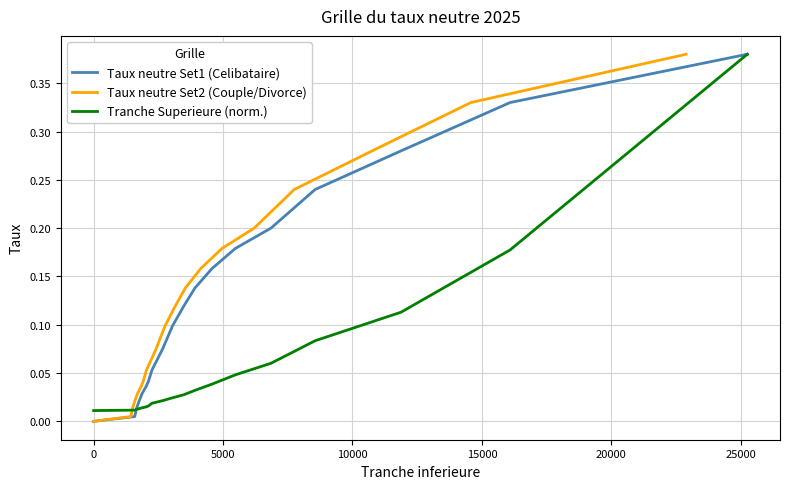

Which series has the widest spread of values?

Taux neutre Set1 (Celibataire)